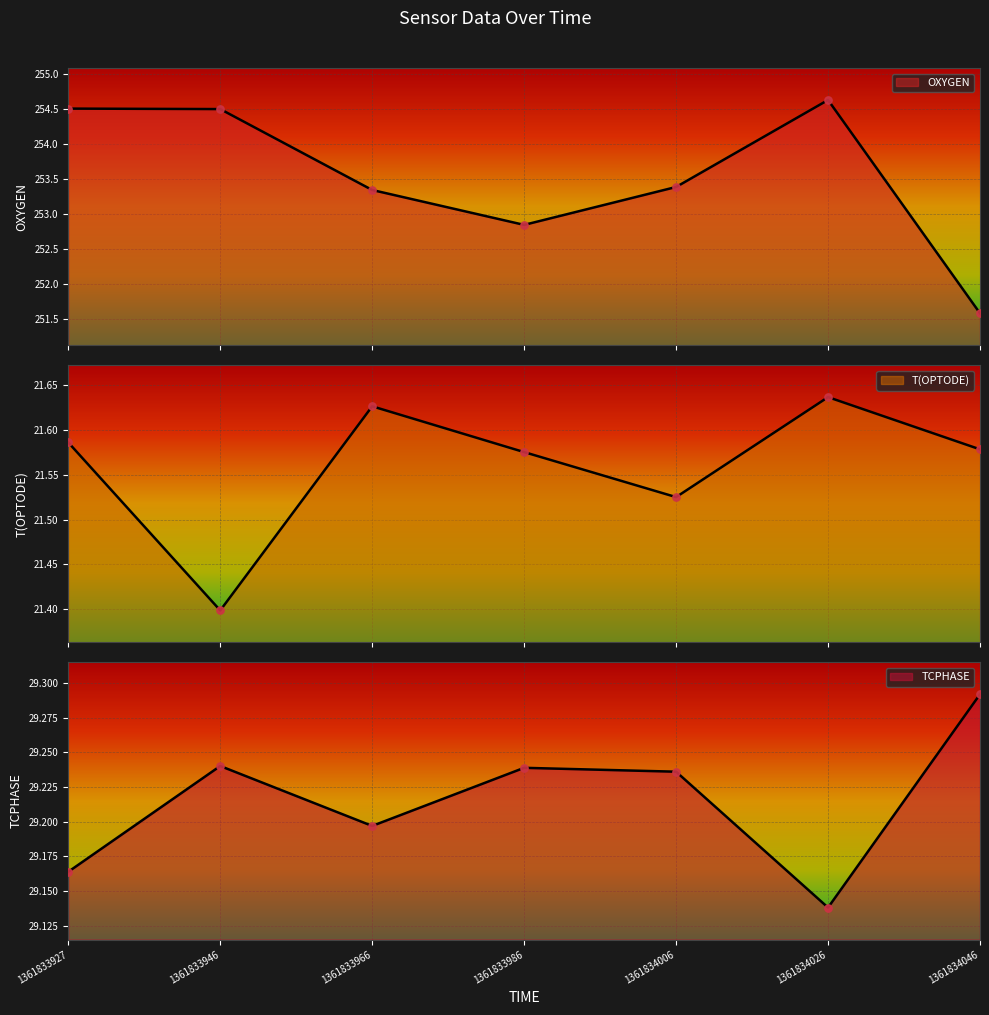

Which series reaches the maximum Y coordinate?

OXYGEN